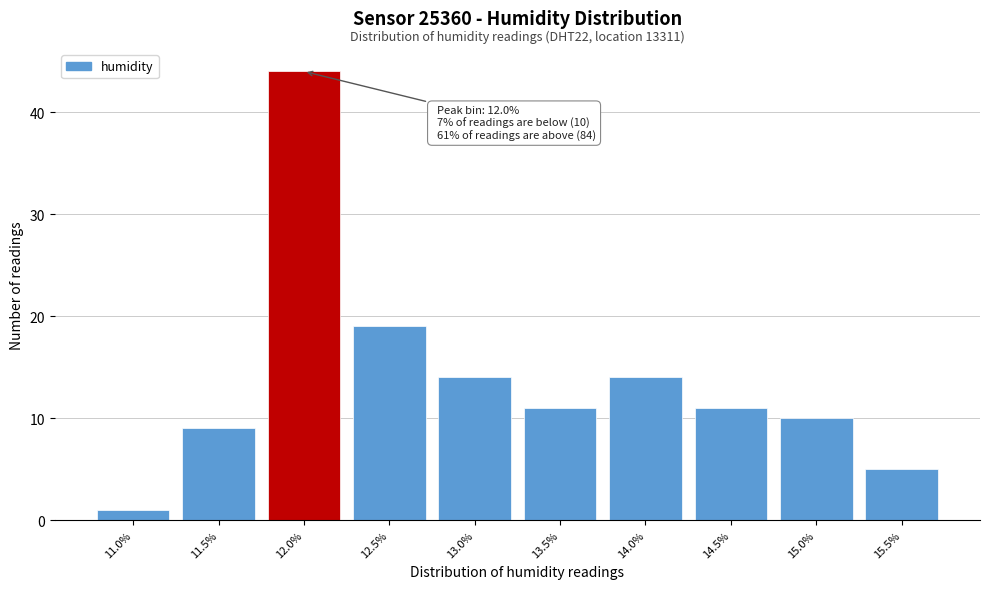

Reading right to left, transcribe all the data shown in this chart.

15.5%=5	15.0%=10	14.5%=11	14.0%=14	13.5%=11	13.0%=14	12.5%=19	12.0%=44	11.5%=9	11.0%=1